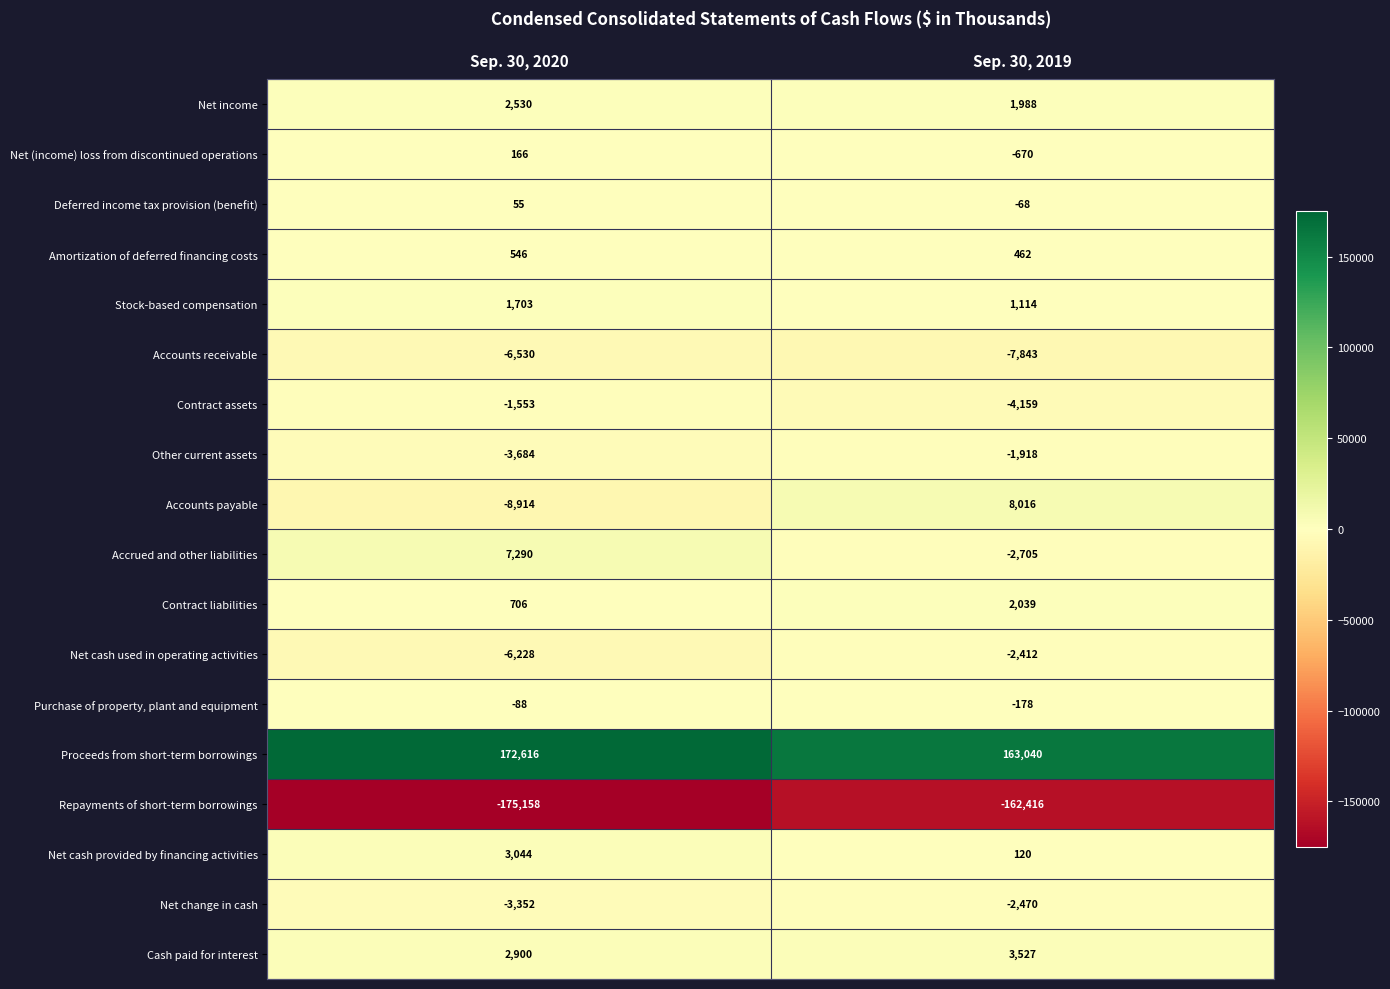

At which label is Purchase of property, plant and equipment closest to -133?

Sep. 30, 2020